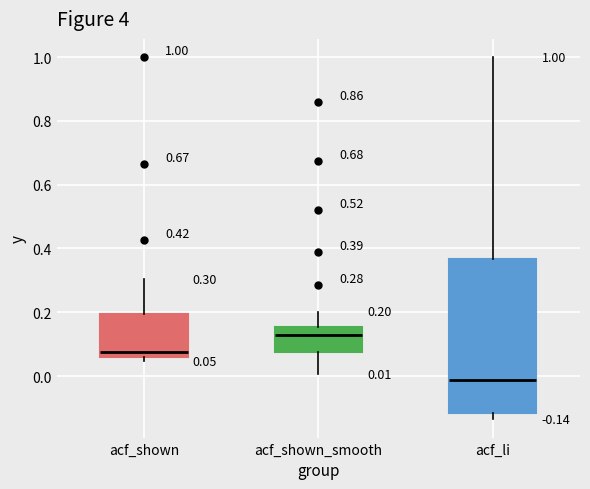

Comparing the boxes themselves (not the whiskers), which one is the tallest?

acf_li